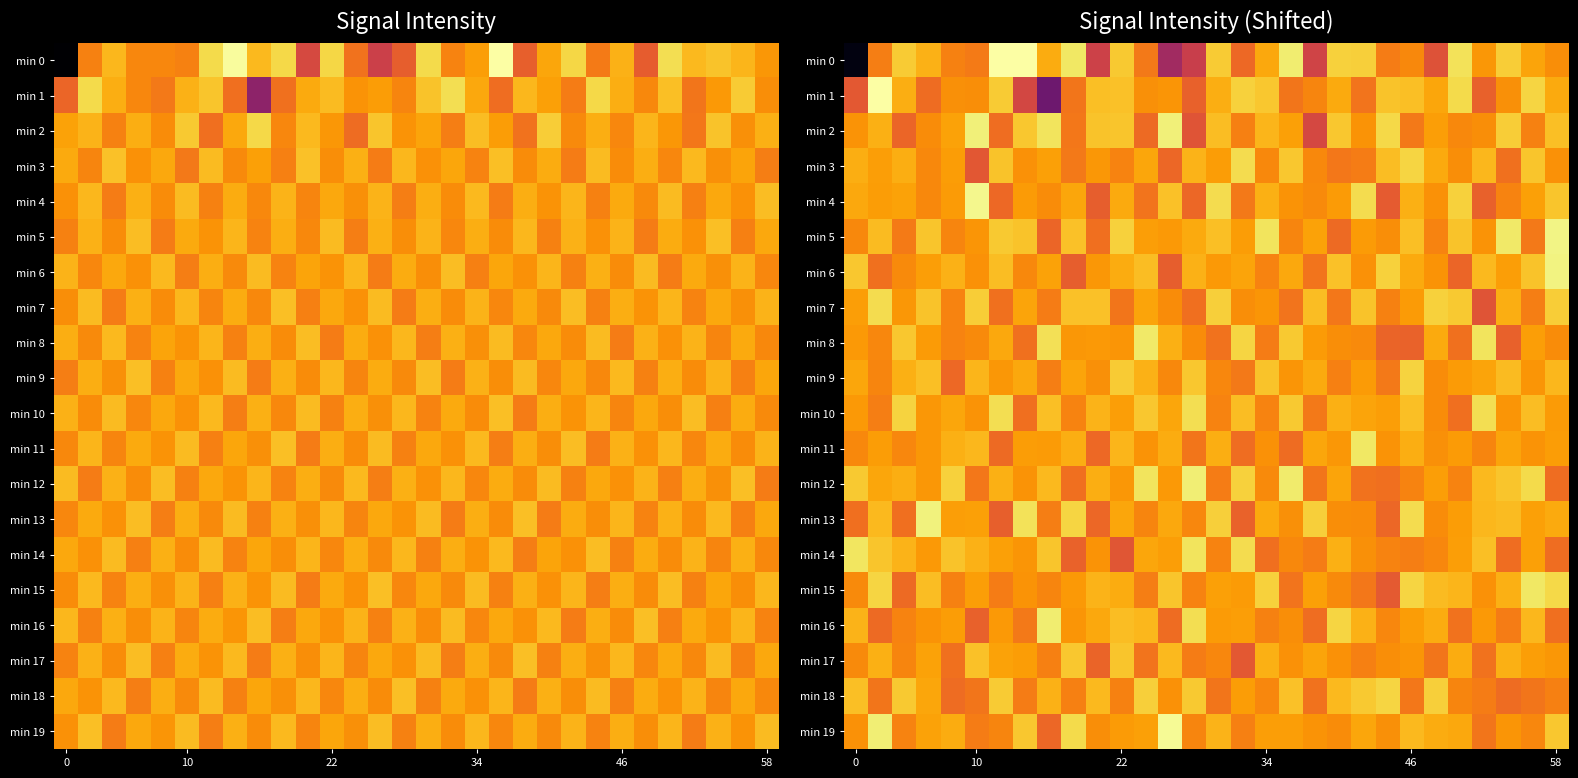

How many series are shown in this chart?

20